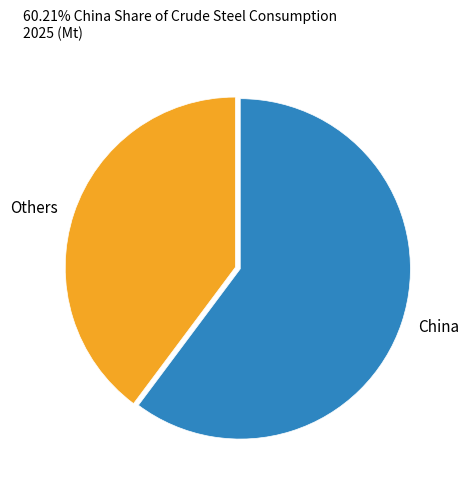

Between Others and China, which is larger?

China